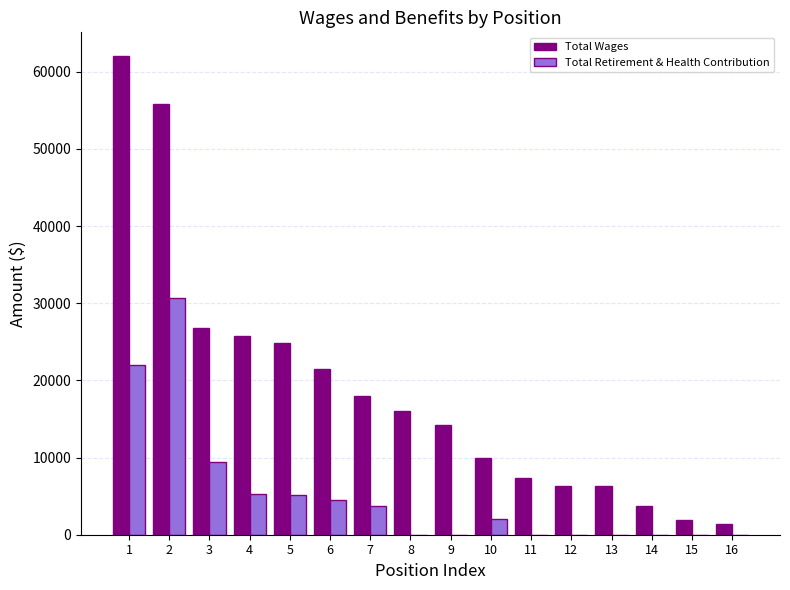

The value of Total Retirement & Health Contribution at 3 is 4511. True or false?

False